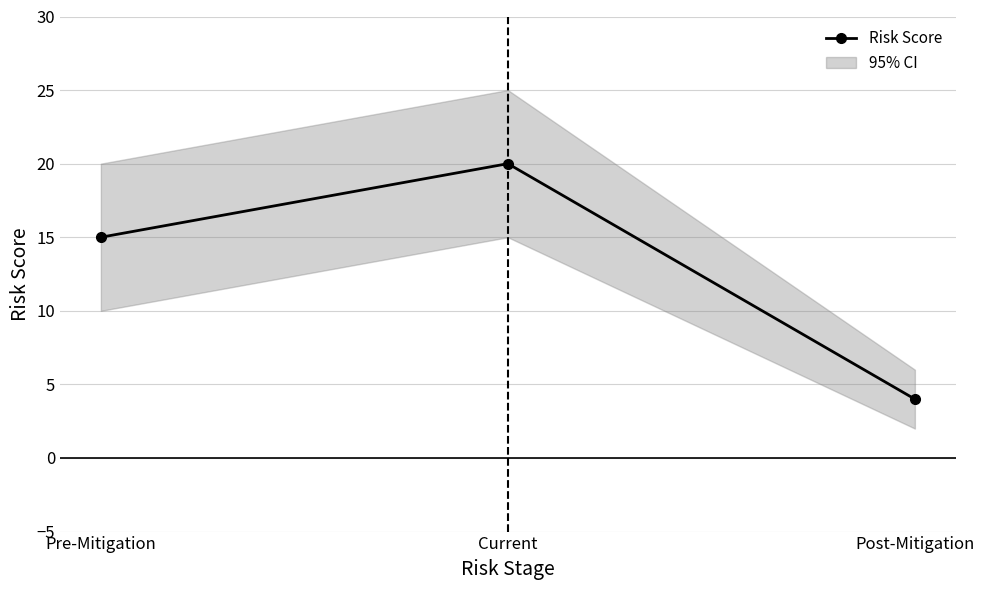

Does the chart display data point markers on the line(s)?

Yes